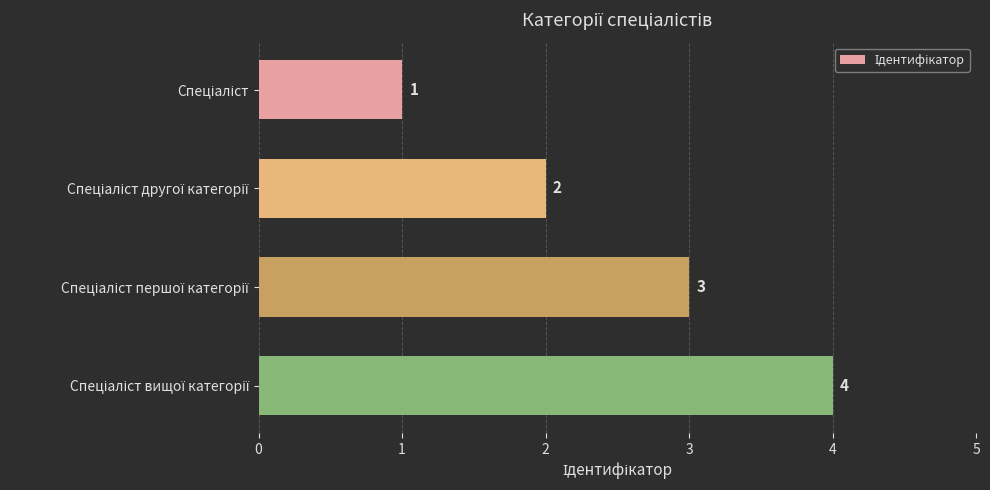

What is the sum of all values?

10